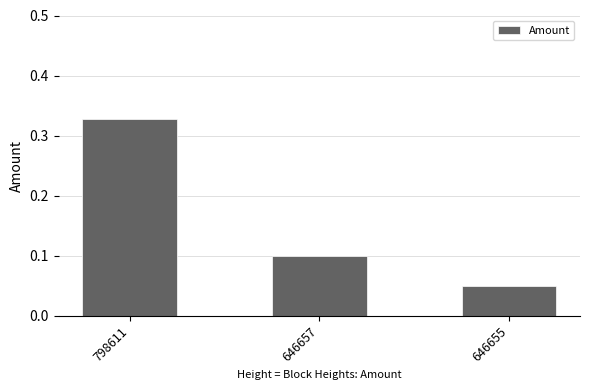

What is the average value?

0.2